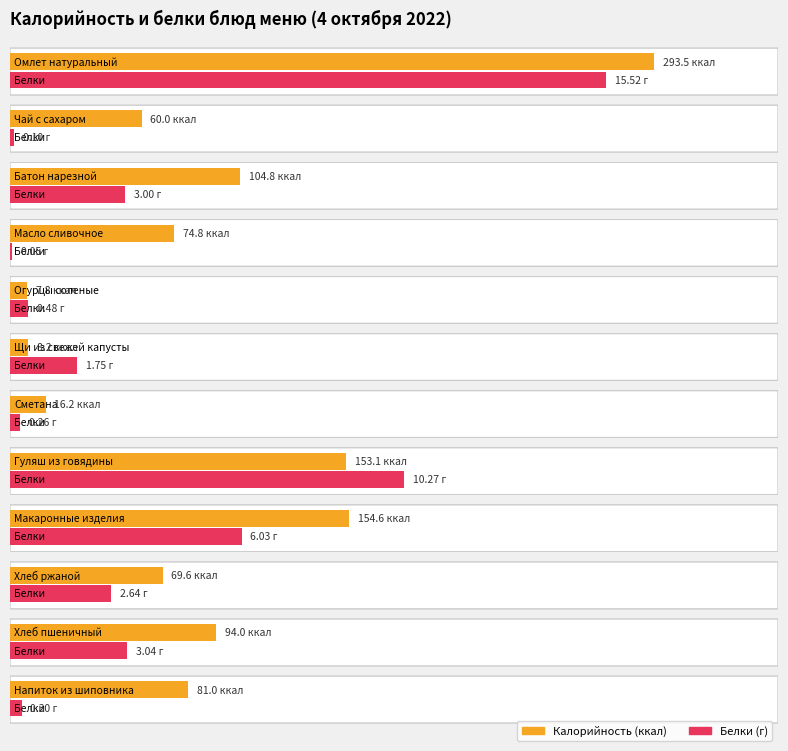

What are all the series names shown in the legend?

Калорийность, Белки